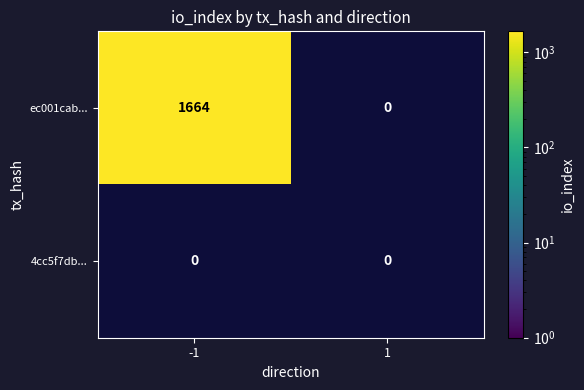

True or false: ec001cab... has a value of 2426 at -1.

False